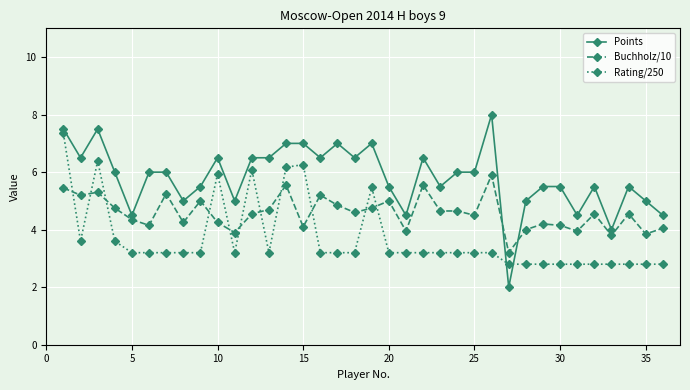

Does the chart have visible grid lines?

Yes